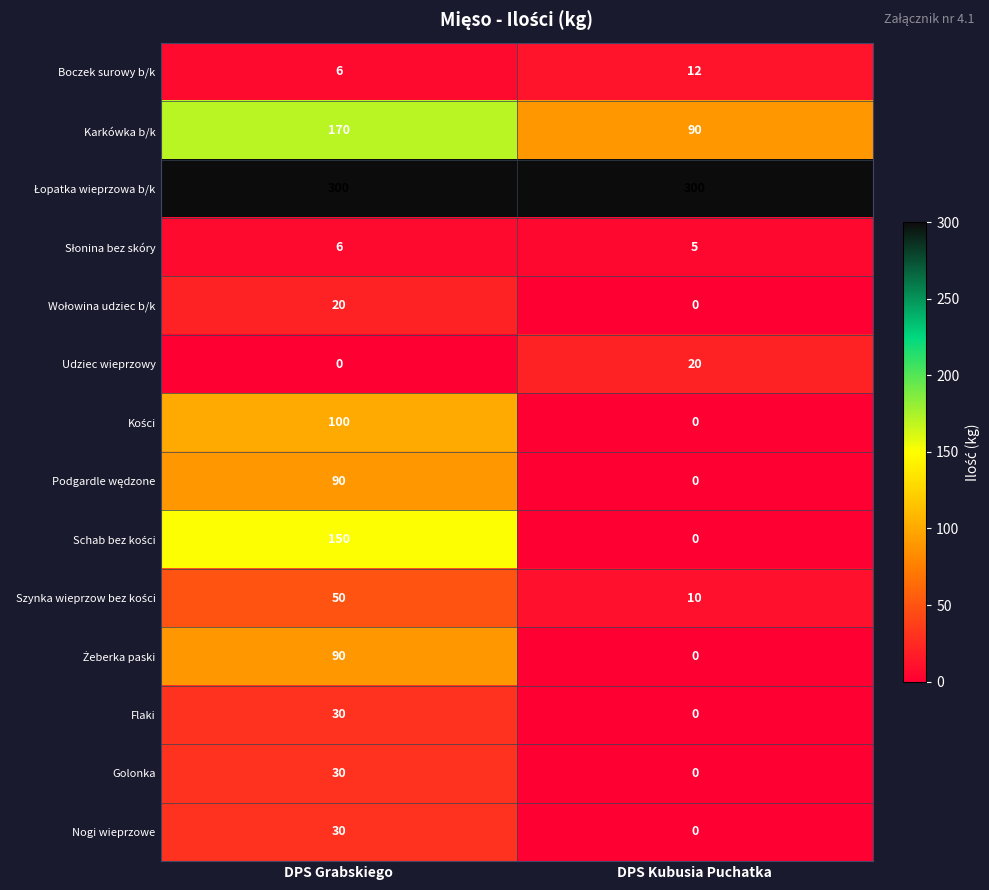

What is the difference between the maximum and minimum values in the Udziec wieprzowy series?

20